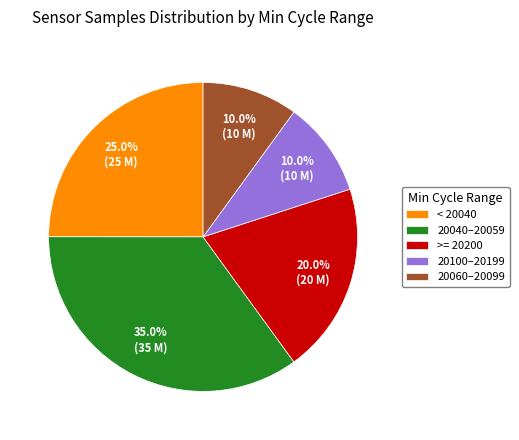

What portion of the pie excludes < 20040?

75.0%